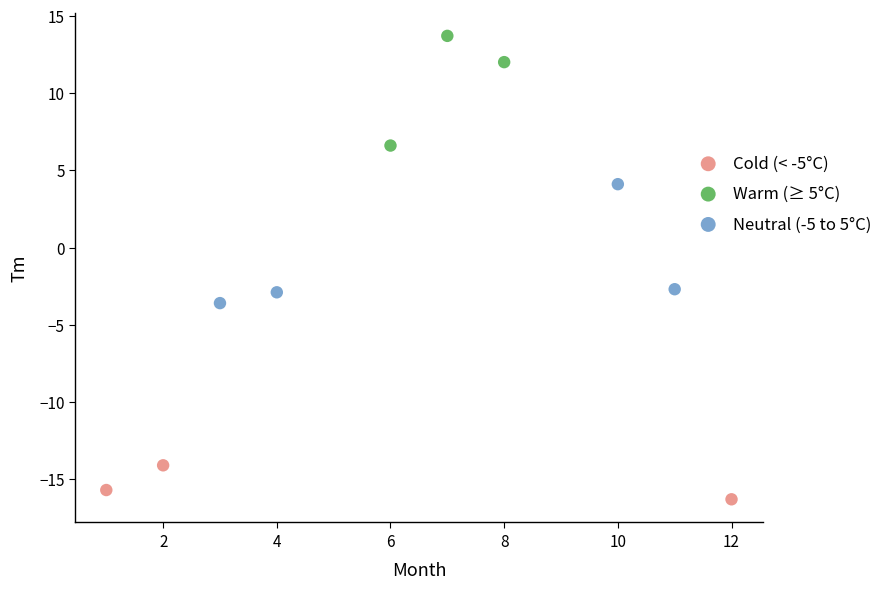

What are all the series names shown in the legend?

Cold (< -5°C), Warm (≥ 5°C), Neutral (-5 to 5°C)